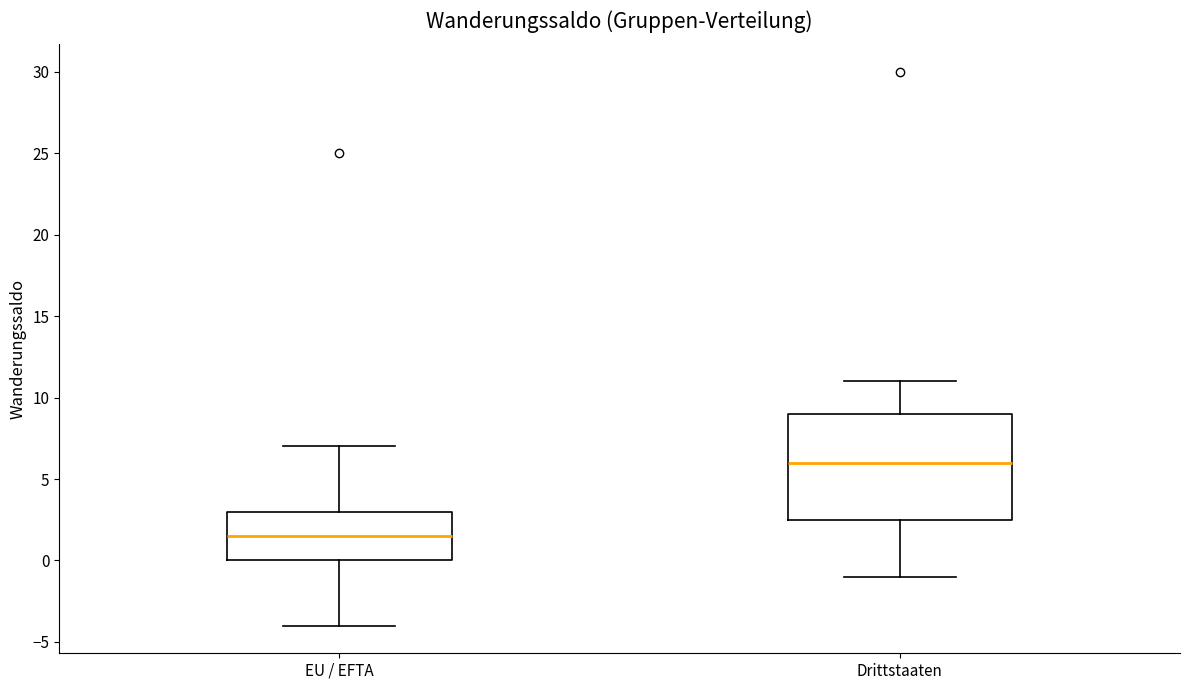

Reading left to right, transcribe this box plot: for each box, give where its median line is, the range the box spans, and where its two whiskers end, as read against the y-axis. The values are not printed on the chart, so give them approximately, as read against the axis.

EU / EFTA: median 1.5, box 0.0 to 3.0, whiskers -4.0 to 7.0
Drittstaaten: median 6.0, box 2.5 to 9.0, whiskers -1.0 to 11.0